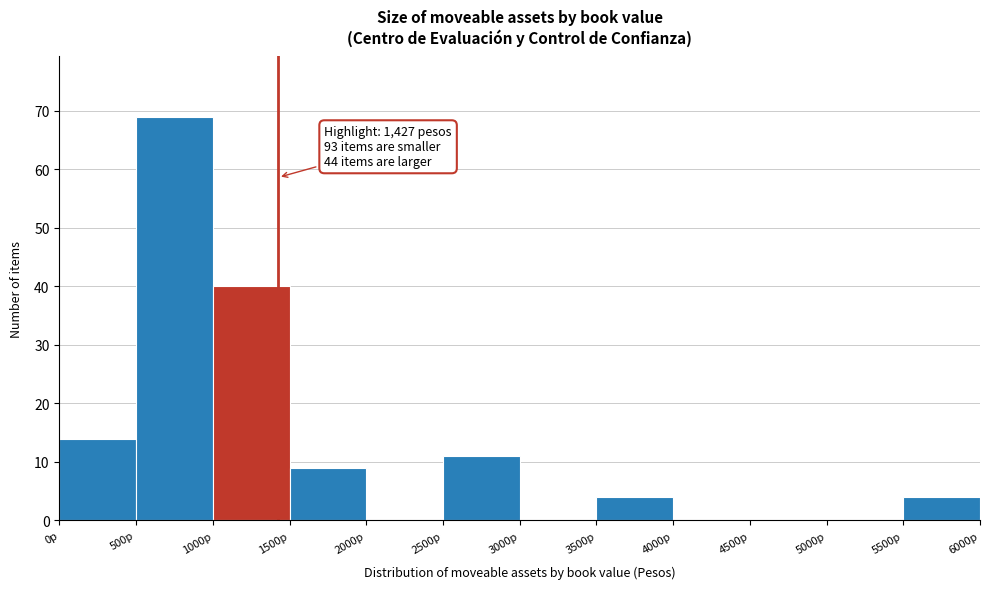

Over which range of the x-axis is the bar tallest?

500 to 1000